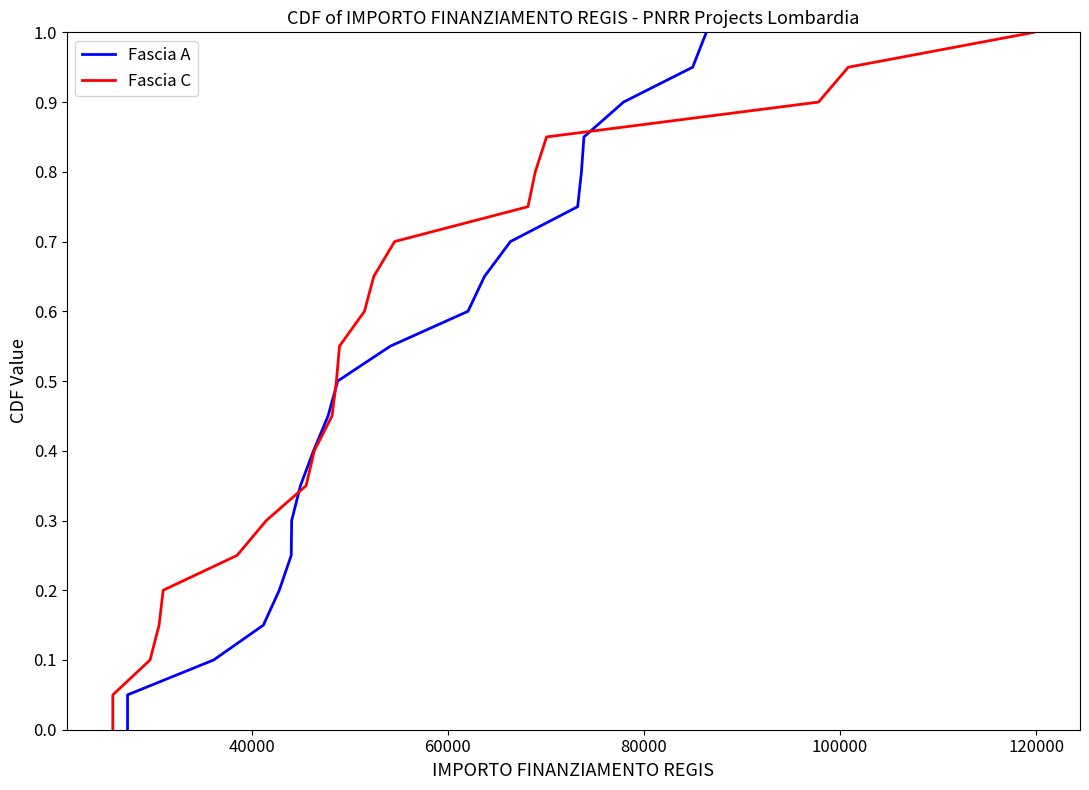

What are all the series names shown in the legend?

Fascia A, Fascia C